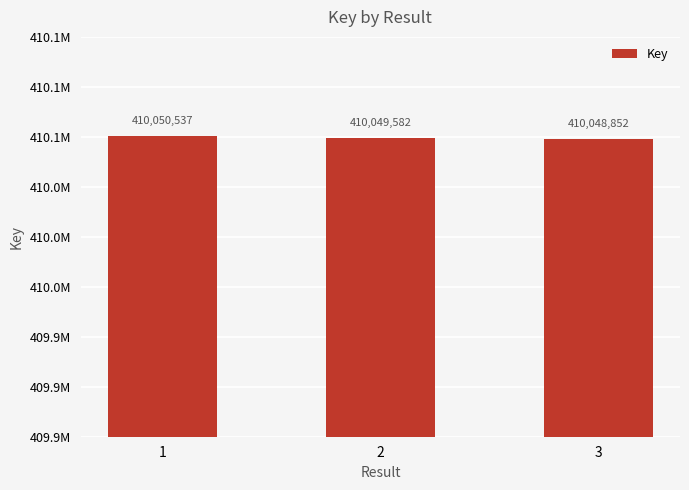

What is the approximate value at 2?

410049582